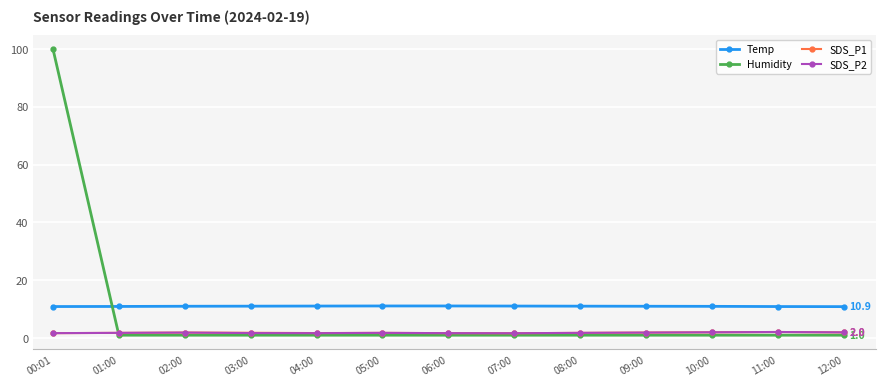

True or false: SDS_P2 has more than 1 points higher than both neighbors.

True